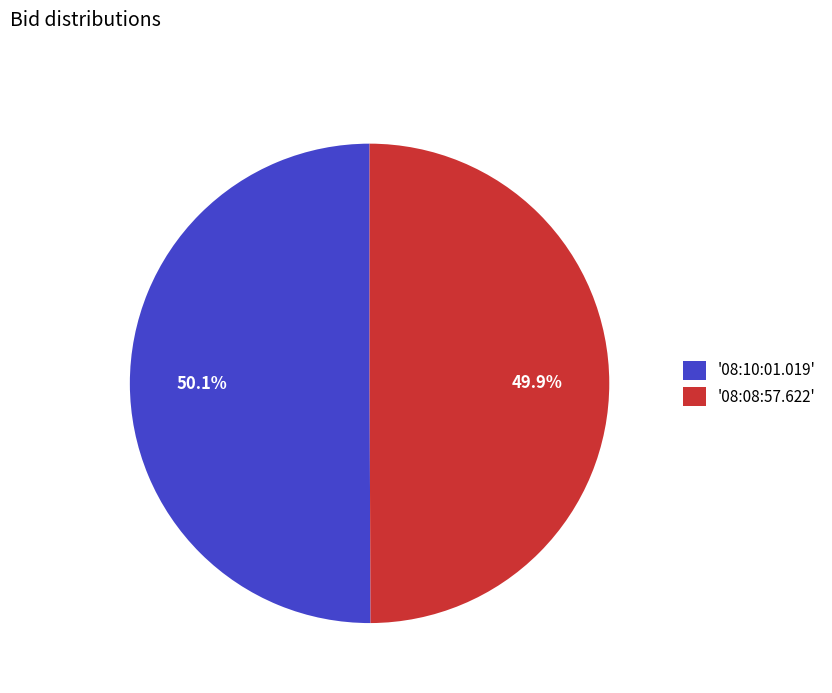

How many segments does this pie chart have?

2